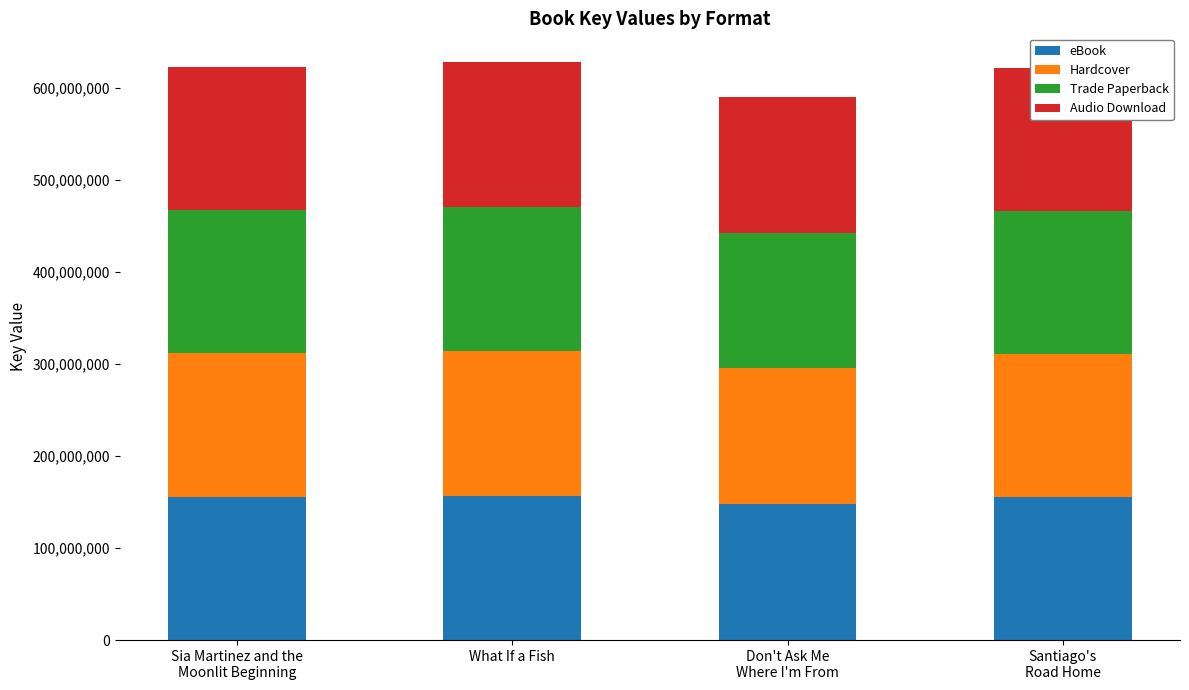

Does the chart contain stacked bars?

Yes